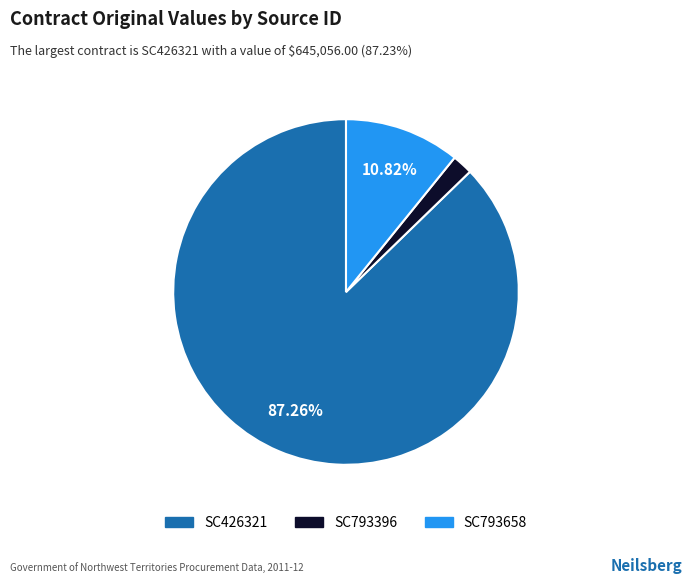

Is the sum of SC793658 and SC793396 greater than half?

No